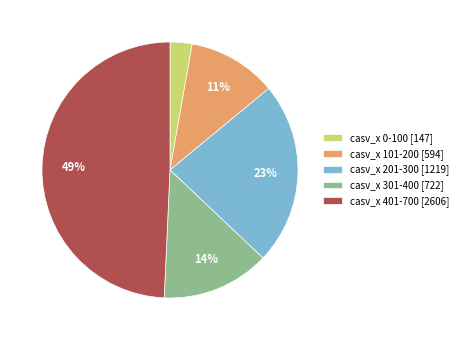

Between casv_x 301-400 [722] and casv_x 0-100 [147], which is larger?

casv_x 301-400 [722]